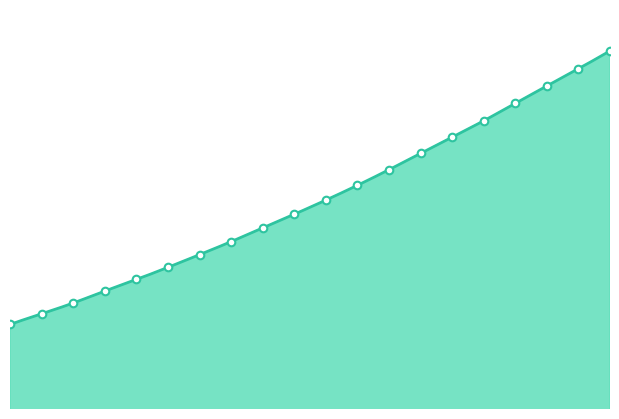

What is the change in value from 219.3979 to 220.7354?

+324.5